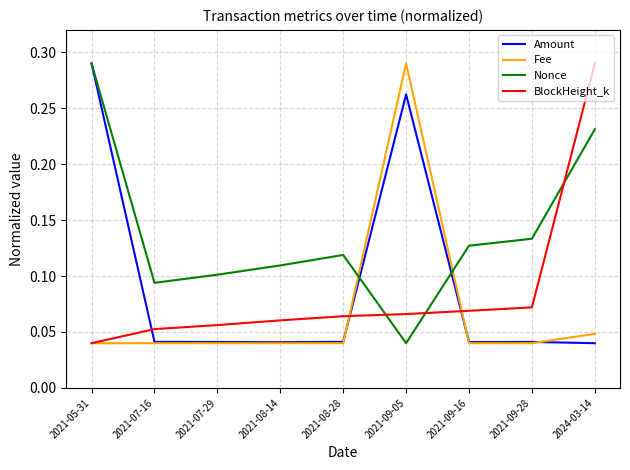

Is the value of Amount at 2021-09-16 greater than the value of BlockHeight_k at 2021-09-16?

No